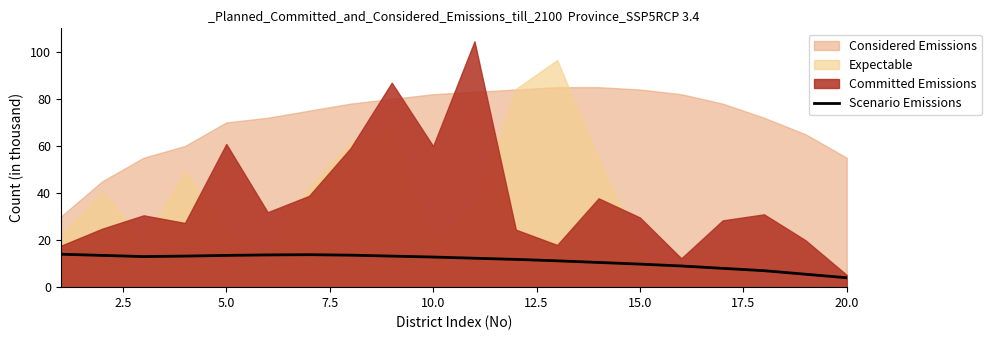

What is the maximum value for Scenario Emissions?

14.0